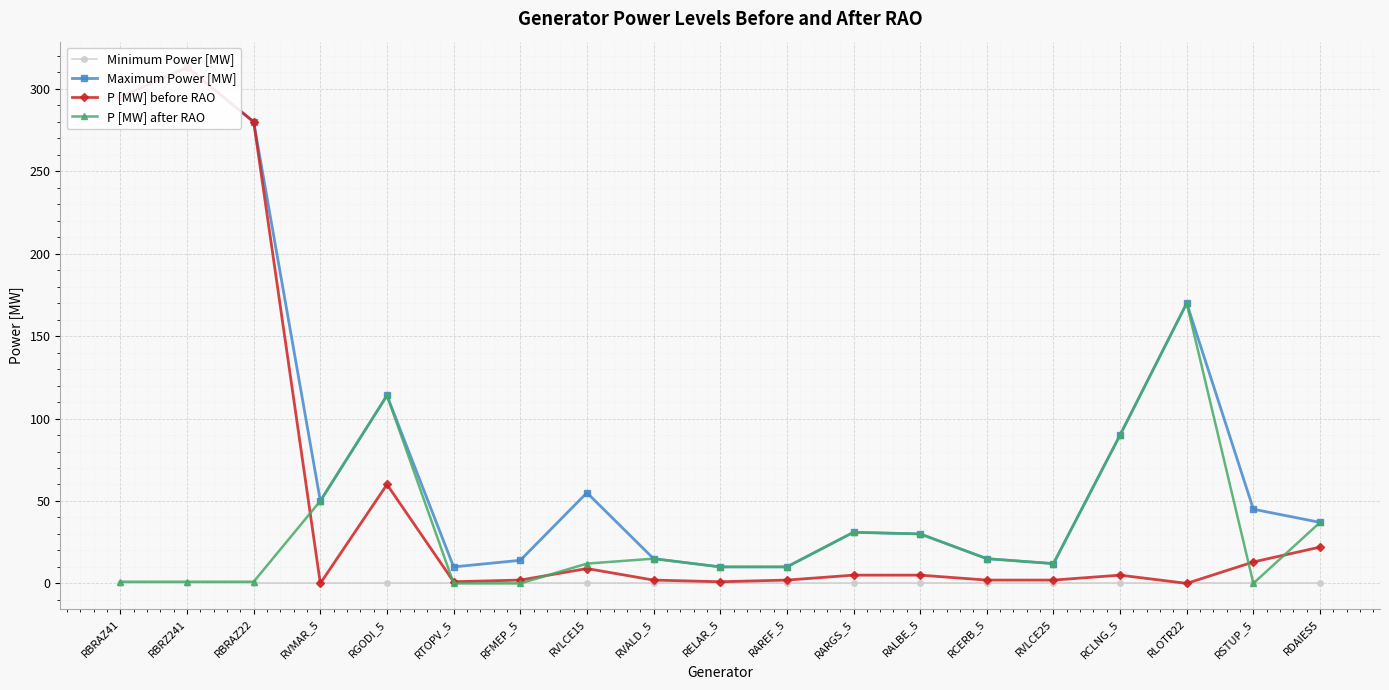

Which category has the highest value across all series?

RBRZ241